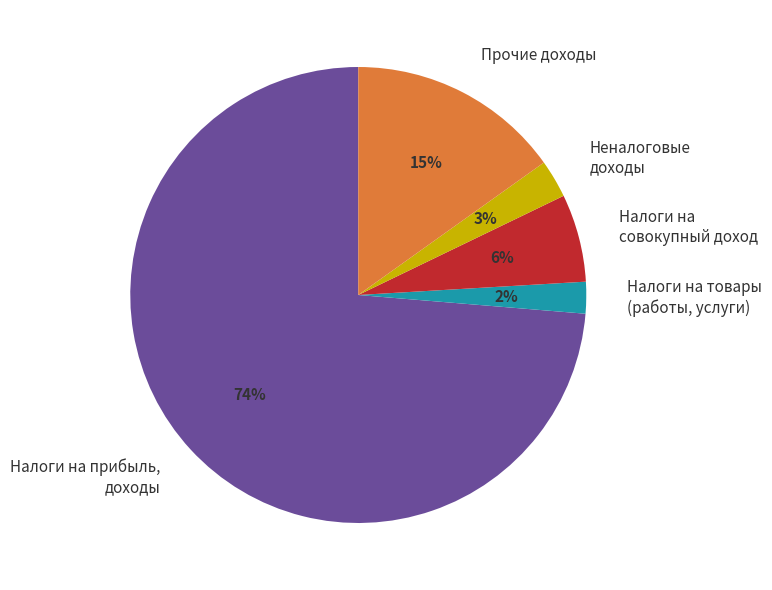

To the nearest percent, what percentage of the pie is Неналоговые доходы?

3%